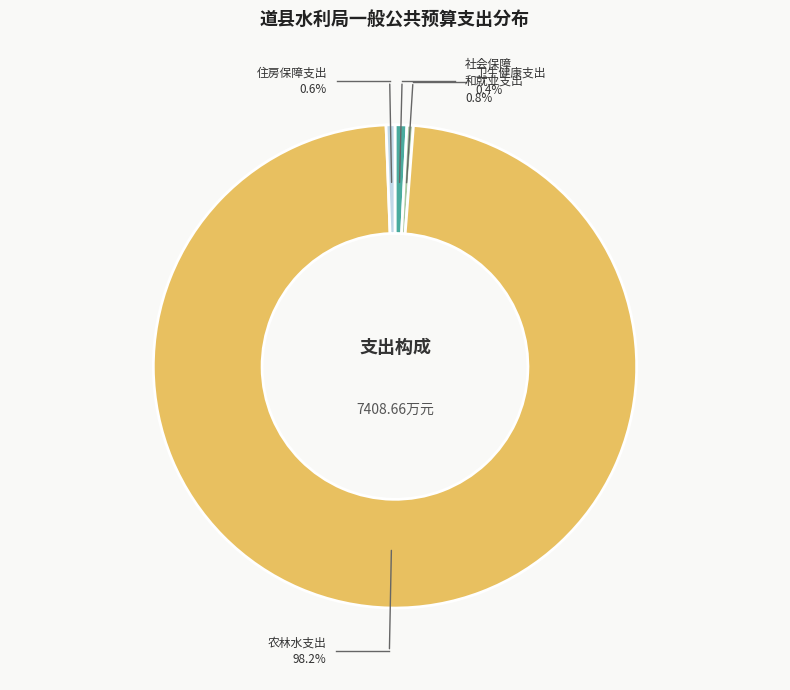

Count the number of slices in the pie.

4